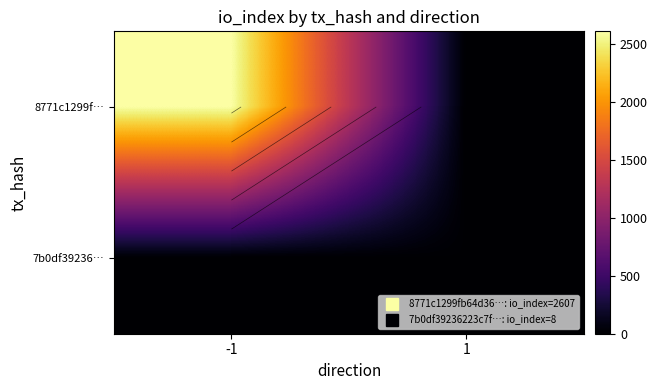

What is the sum of the 8771c1299f… values at 1 and -1?

2607